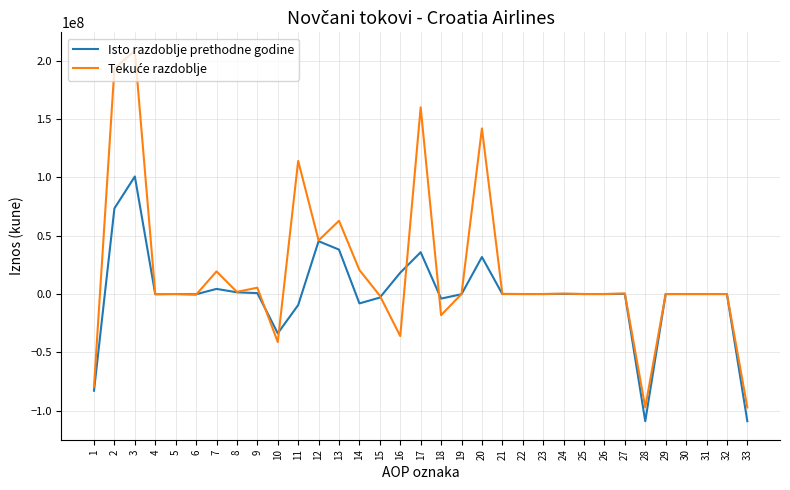

Which series changed the most between 27 and 28?

Isto razdoblje prethodne godine